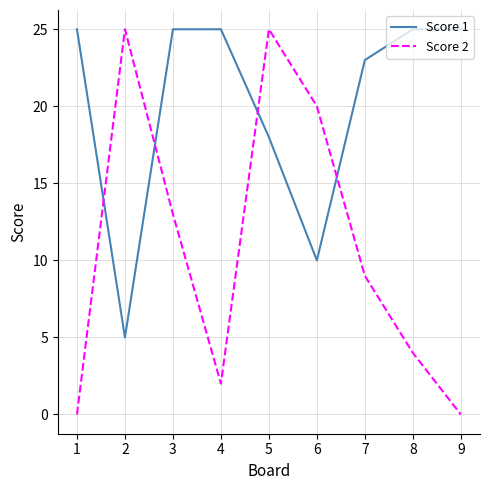

Rank the series by their average value, from lowest to highest.

Score 2, Score 1